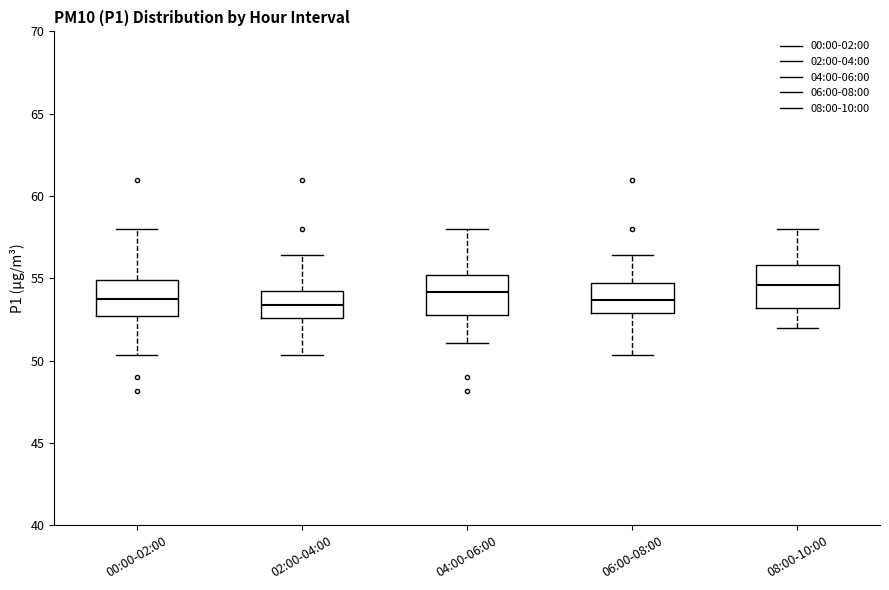

Reading left to right, read every box against the y-axis: the position of its median line, the range the box covers, and the ends of its whiskers. The values are not printed on the chart, so give them approximately, as read against the axis.

00:00-02:00: median 54.0, box 52.5 to 55.0, whiskers 50.5 to 58.0
02:00-04:00: median 53.5, box 52.5 to 54.5, whiskers 50.5 to 56.5
04:00-06:00: median 54.0, box 53.0 to 55.0, whiskers 51.0 to 58.0
06:00-08:00: median 53.5, box 53.0 to 54.5, whiskers 50.5 to 56.5
08:00-10:00: median 54.5, box 53.0 to 56.0, whiskers 52.0 to 58.0